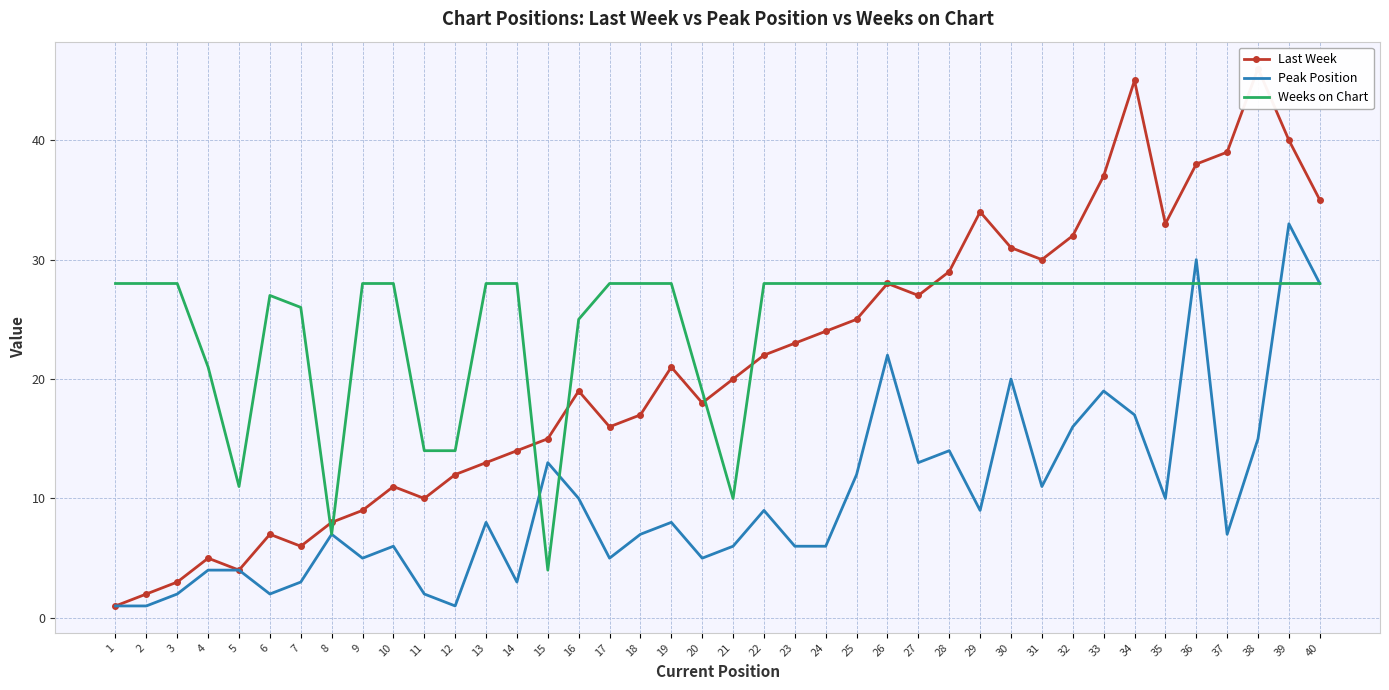

What is the difference between the second highest and minimum values in the Weeks on Chart series?

24